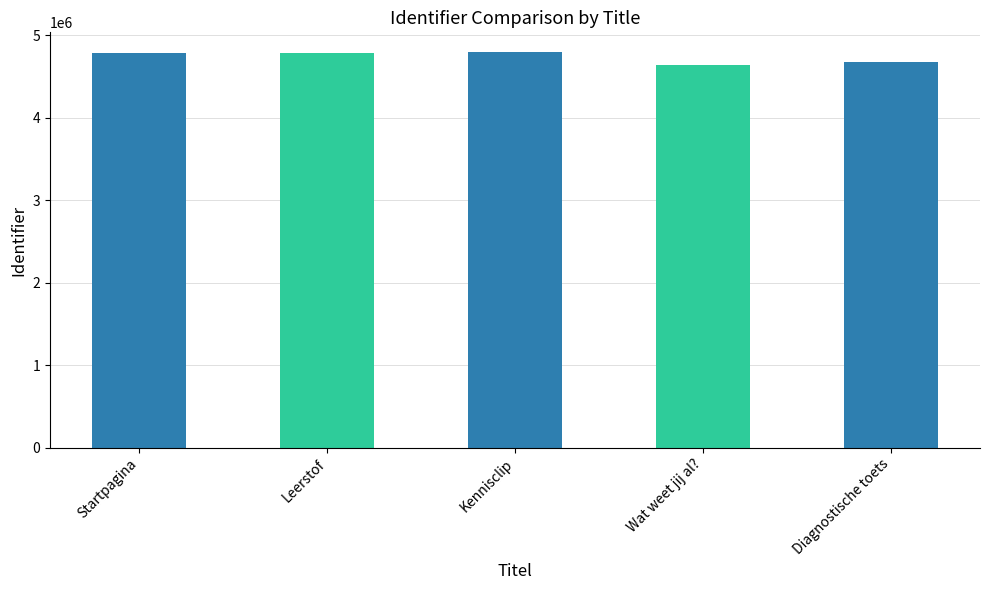

Is it true that the value at Startpagina is 4781379?

True